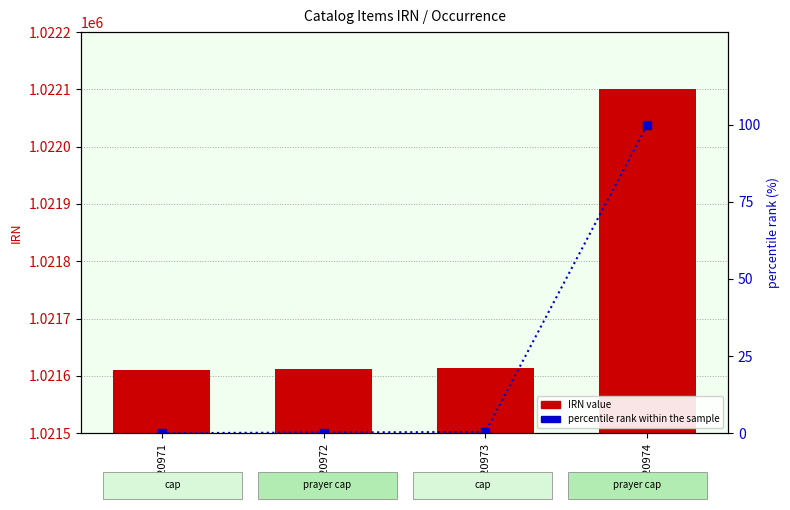

Reading left to right, extract all data points from this chart.

IRN value: 120971=1021611.0	120972=1021612.0	120973=1021613.0	120974=1022100.0
percentile rank within the sample: 120971=0.0	120972=0.2	120973=0.4	120974=100.0